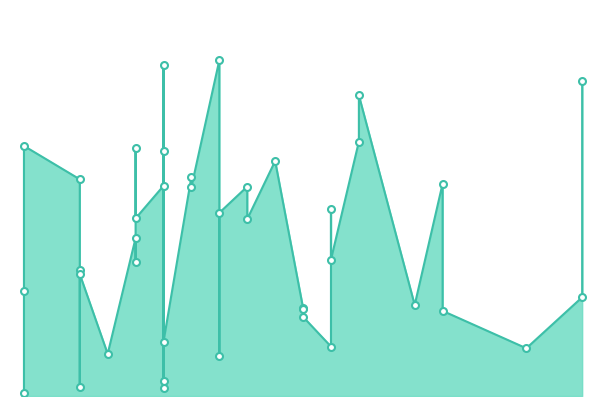

What is the ratio of the value at 14 to the value at 8?

0.2